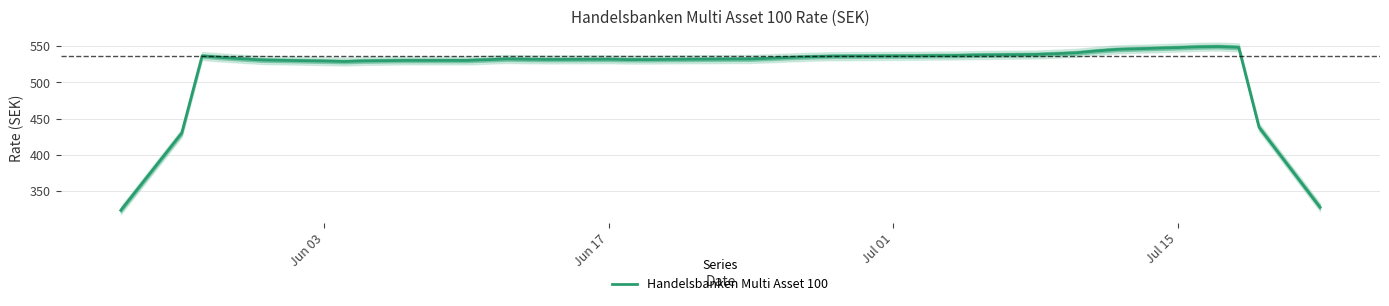

What is the minimum value for Handelsbanken Multi Asset 100?

323.4